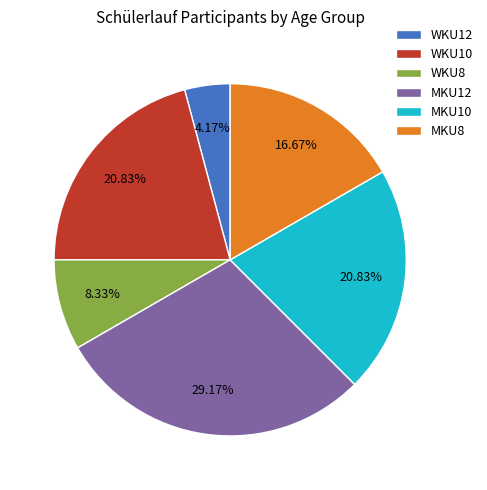

How many segments does this pie chart have?

6